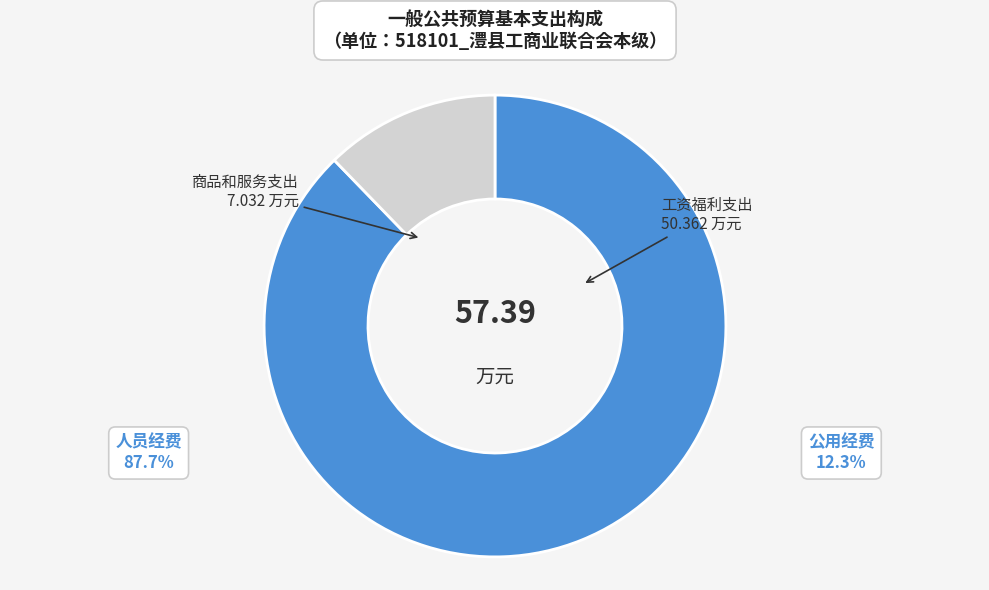

Is it true that 商品和服务支出 is 1% of the pie?

False